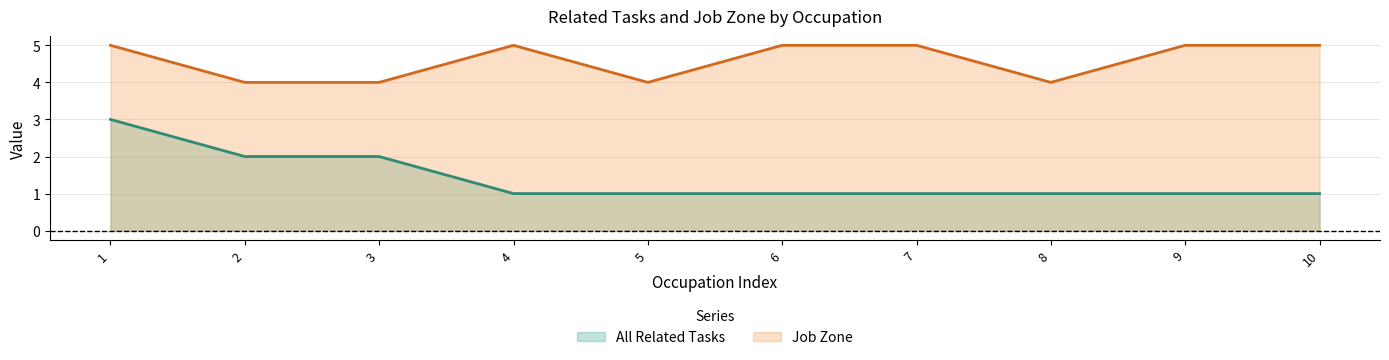

What is the minimum value for All Related Tasks?

1